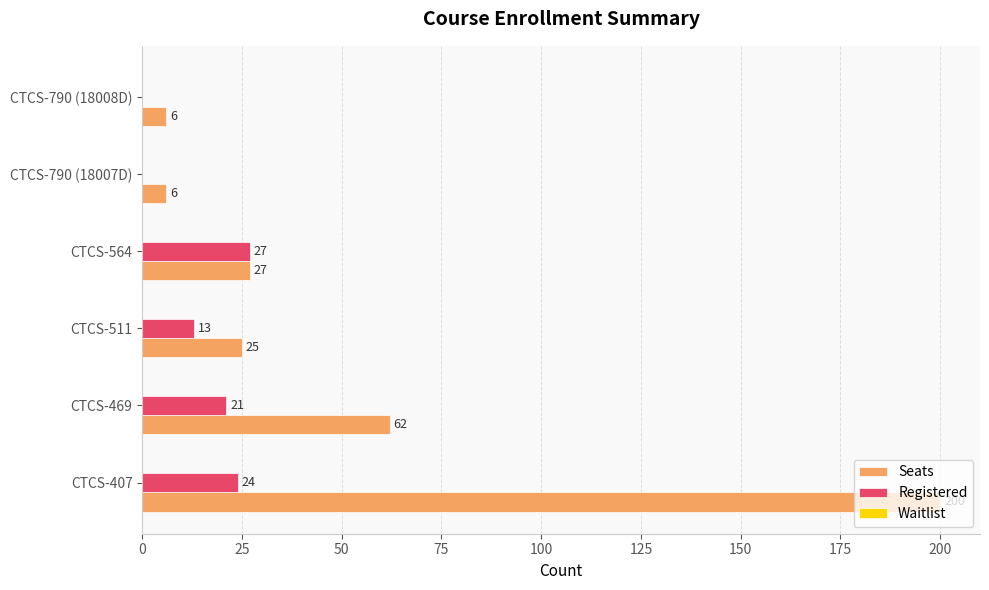

Is the value of Seats at CTCS-790 (18007D) greater than the value of Registered at CTCS-407?

No